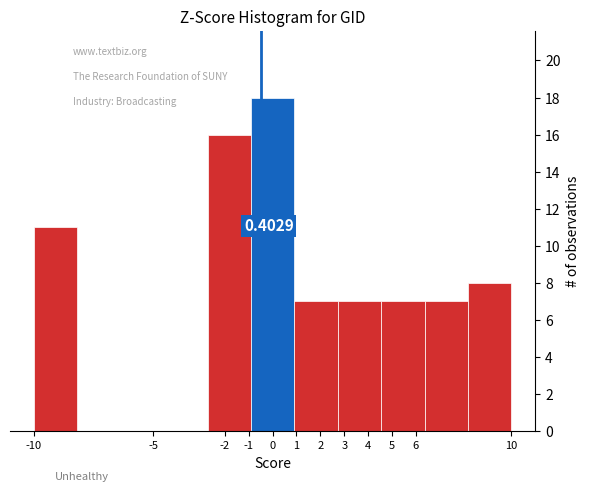

Over which range of the x-axis is the bar tallest?

-0.9 to 0.9